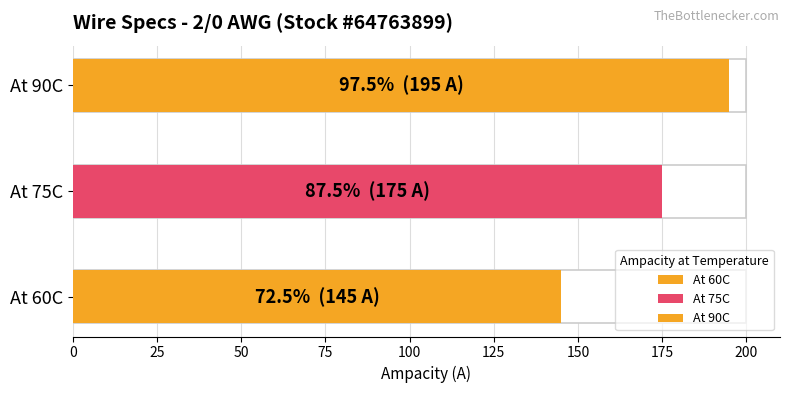

How many values are below 175?

1